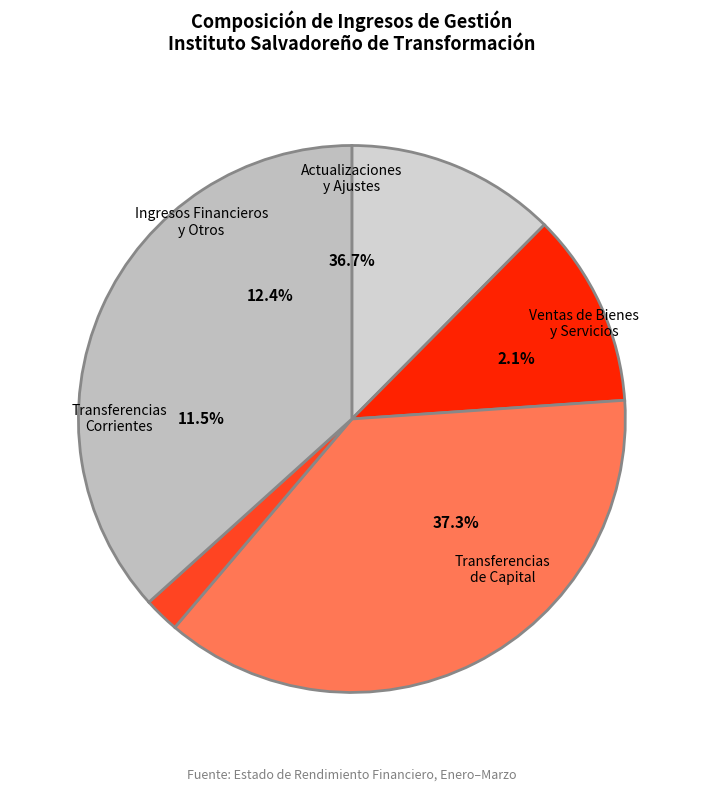

Count the number of slices in the pie.

5